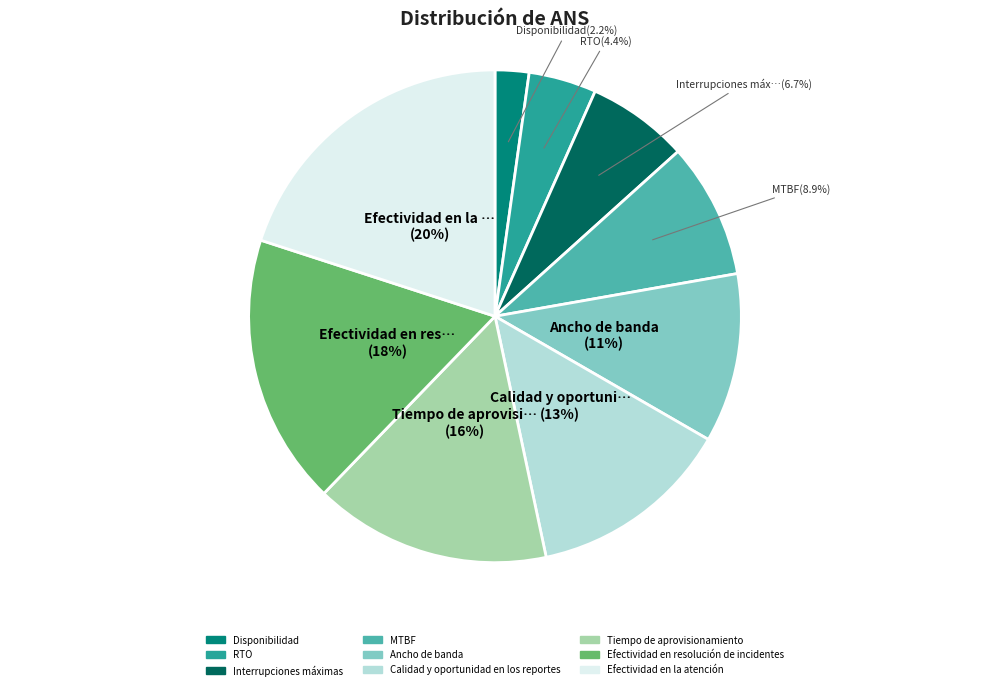

What is the largest slice in the pie chart?

Efectividad en la atención